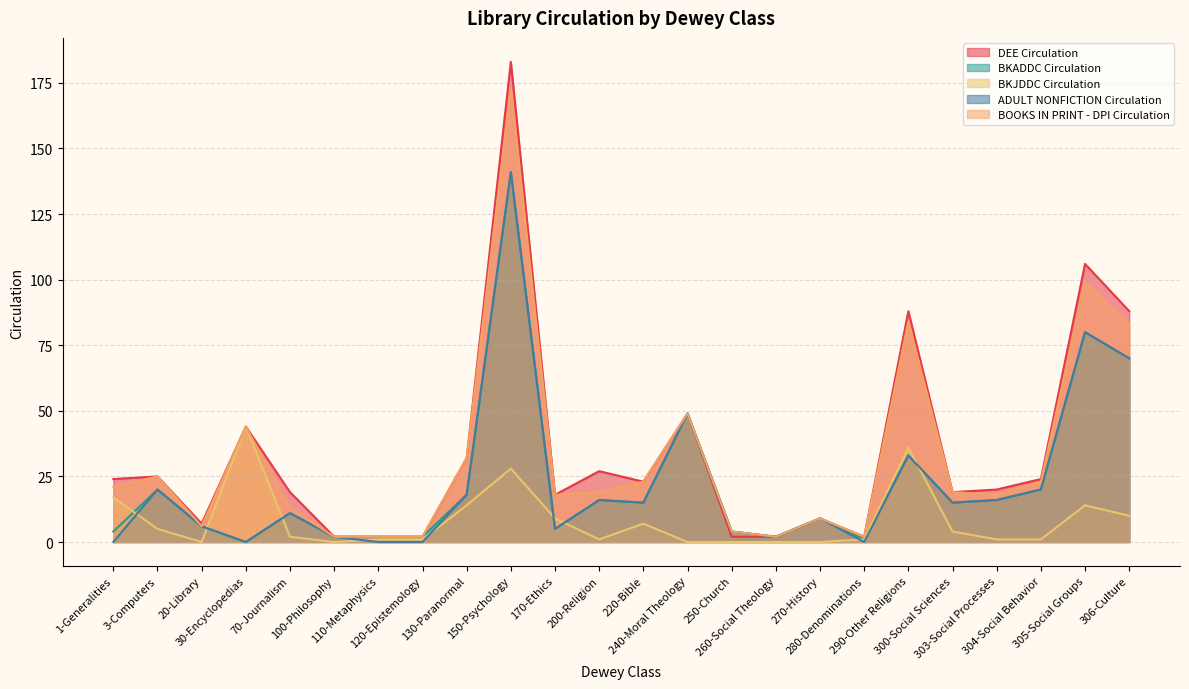

Reading right to left, what are all the values shown in this chart?

DEE Circulation: 88	106	24	20	19	88	2	9	2	2	49	23	27	18	183	32	2	2	2	19	44	7	25	24
BKADDC Circulation: 70	80	20	16	15	33	1	9	2	4	49	15	16	5	141	18	2	2	2	11	0	6	20	4
BKJDDC Circulation: 10	14	1	1	4	36	1	0	0	0	0	7	1	9	28	14	1	1	0	2	44	0	5	17
ADULT NONFICTION Circulation: 70	80	20	16	15	33	0	9	2	4	49	15	16	5	141	18	0	0	2	11	0	6	20	0
BOOKS IN PRINT - DPI Circulation: 83	99	23	18	19	84	2	9	2	4	49	23	19	18	173	32	2	2	2	13	44	6	25	21